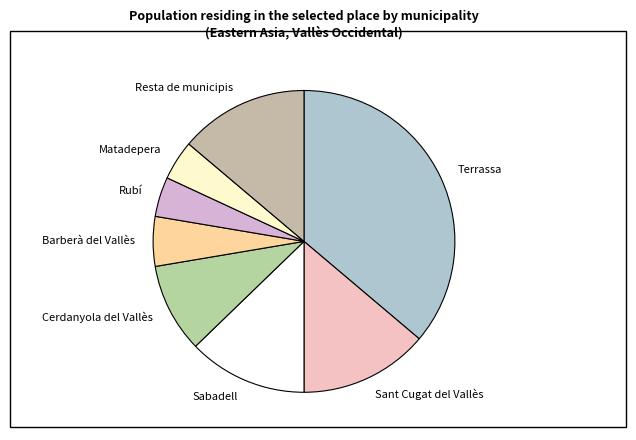

Which has a higher value, Barberà del Vallès or Sant Cugat del Vallès?

Sant Cugat del Vallès